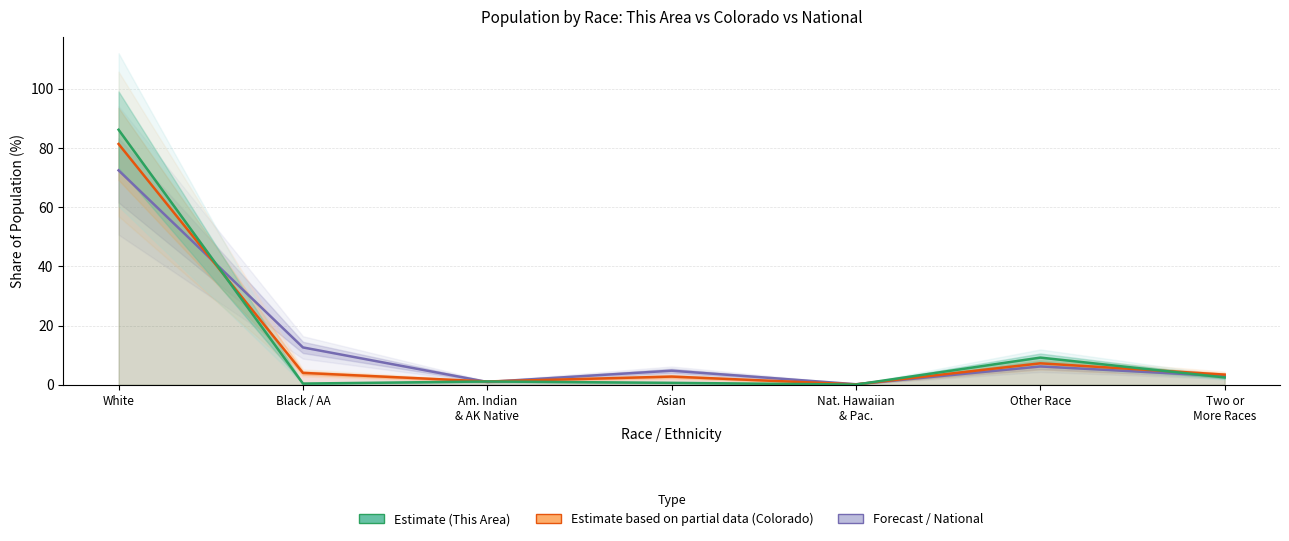

True or false: This Area has more than 0 interior local peaks.

True